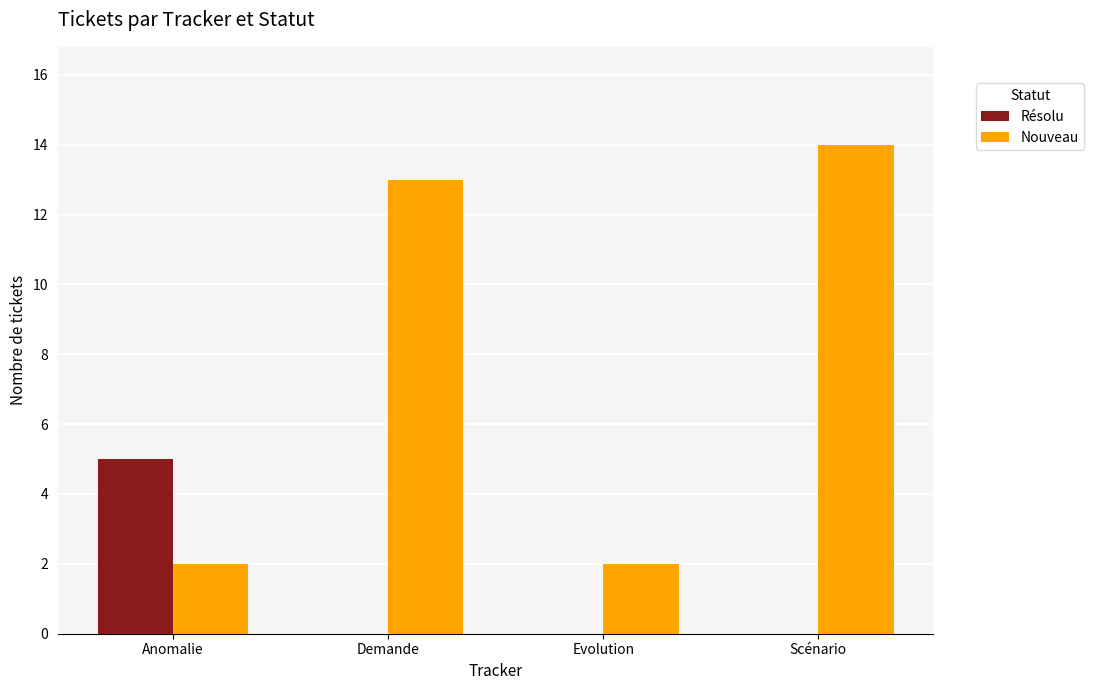

What is the sum of all Résolu values?

5